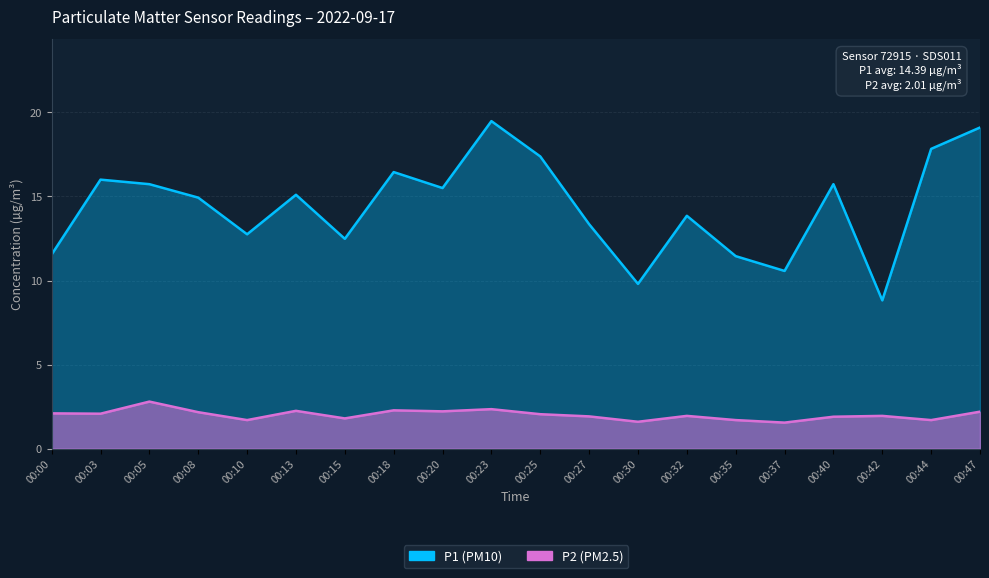

Reading left to right, list all the values displayed in this chart.

P1: 00:00=11.6	00:03=16.0	00:05=15.7	00:08=14.9	00:10=12.8	00:13=15.1	00:15=12.5	00:18=16.4	00:20=15.5	00:23=19.5	00:25=17.4	00:27=13.3	00:30=9.8	00:32=13.8	00:35=11.4	00:37=10.6	00:40=15.7	00:42=8.8	00:44=17.8	00:47=19.1
P2: 00:00=2.1	00:03=2.1	00:05=2.8	00:08=2.2	00:10=1.7	00:13=2.2	00:15=1.8	00:18=2.3	00:20=2.2	00:23=2.4	00:25=2.0	00:27=1.9	00:30=1.6	00:32=1.9	00:35=1.7	00:37=1.6	00:40=1.9	00:42=1.9	00:44=1.7	00:47=2.2